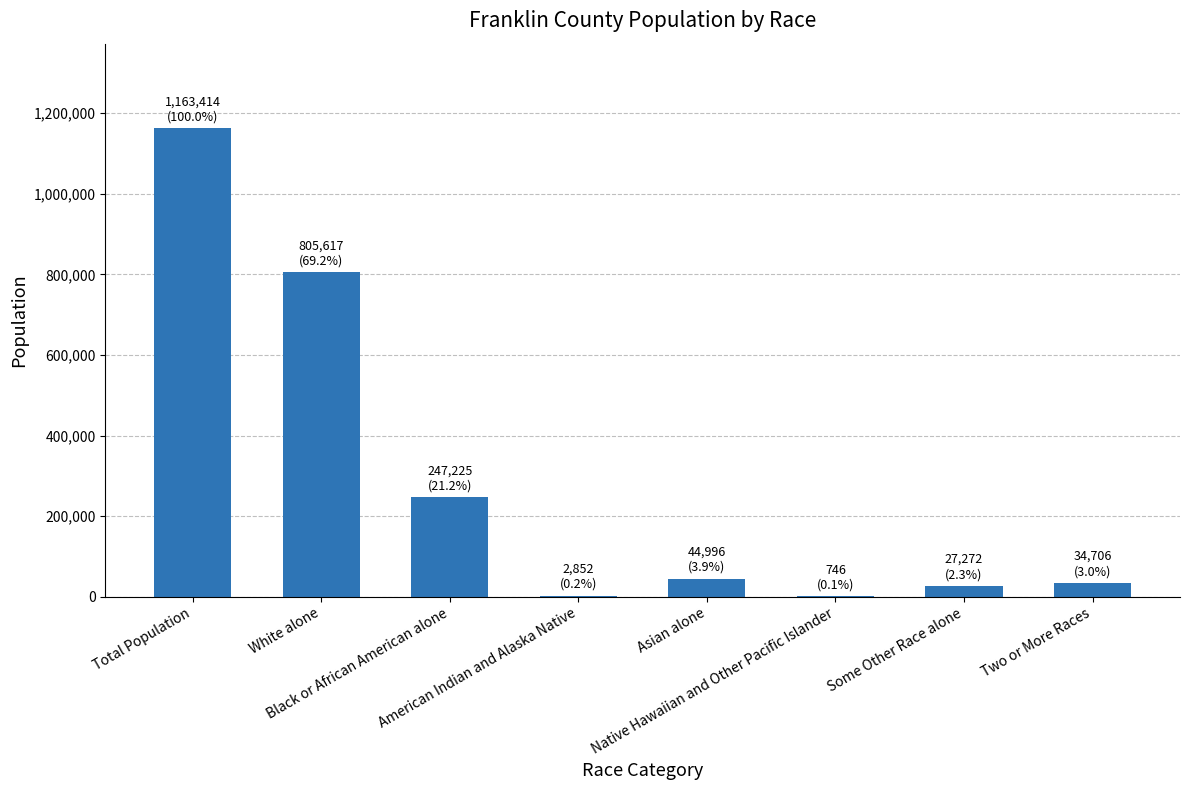

What is the sum of all values?

2326828